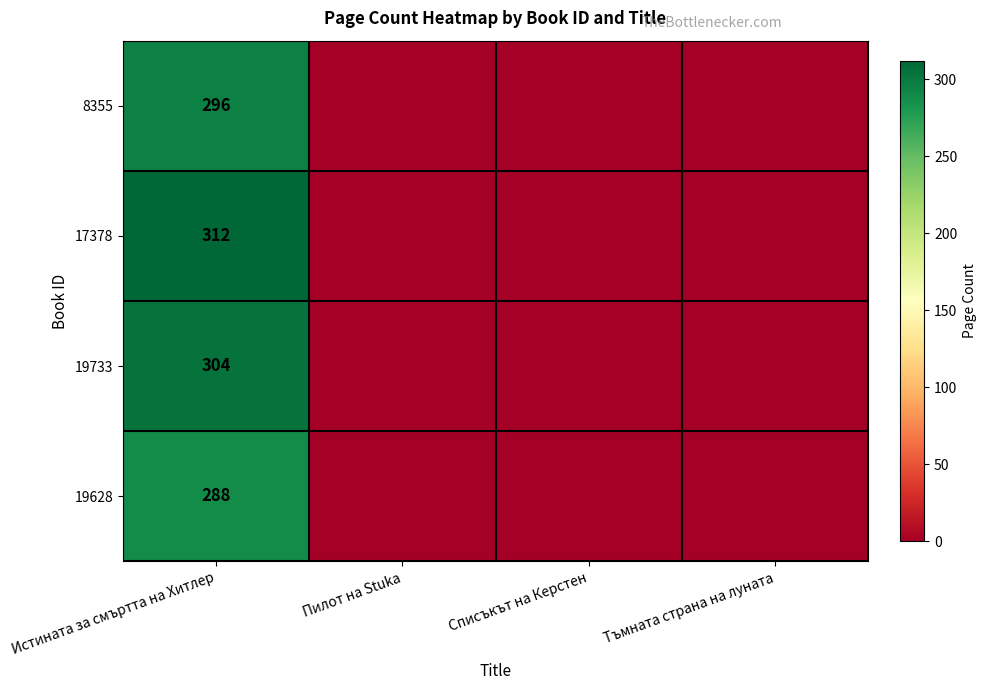

What is the total value across all series at Истината за смъртта на Хитлер?

1200